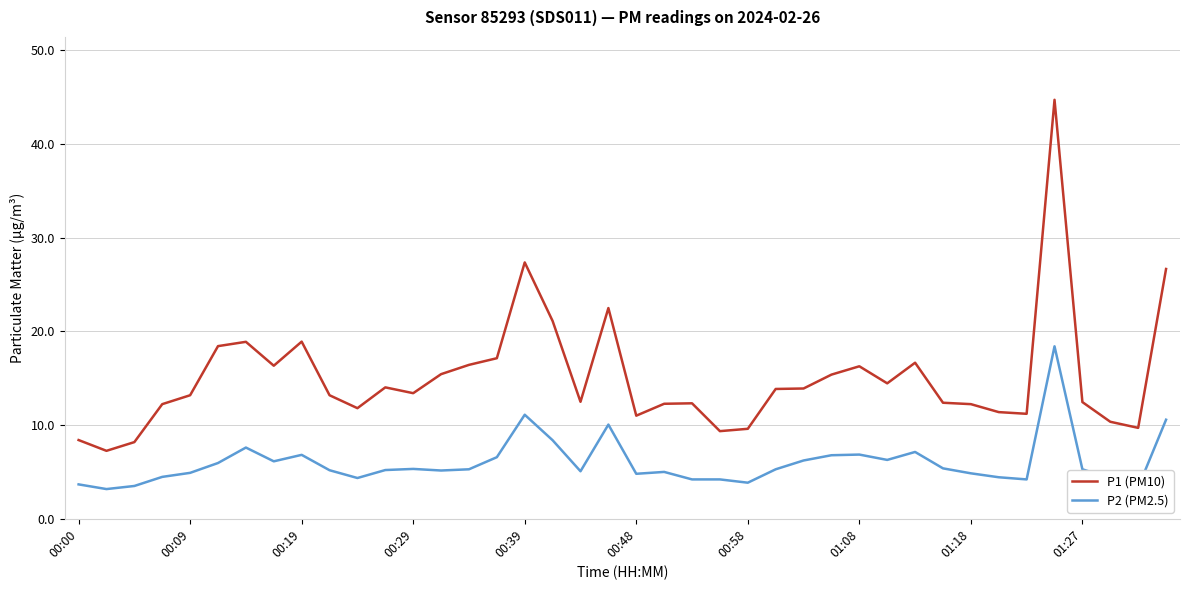

True or false: P2 (PM2.5) and P1 (PM10) intersect in this chart.

False